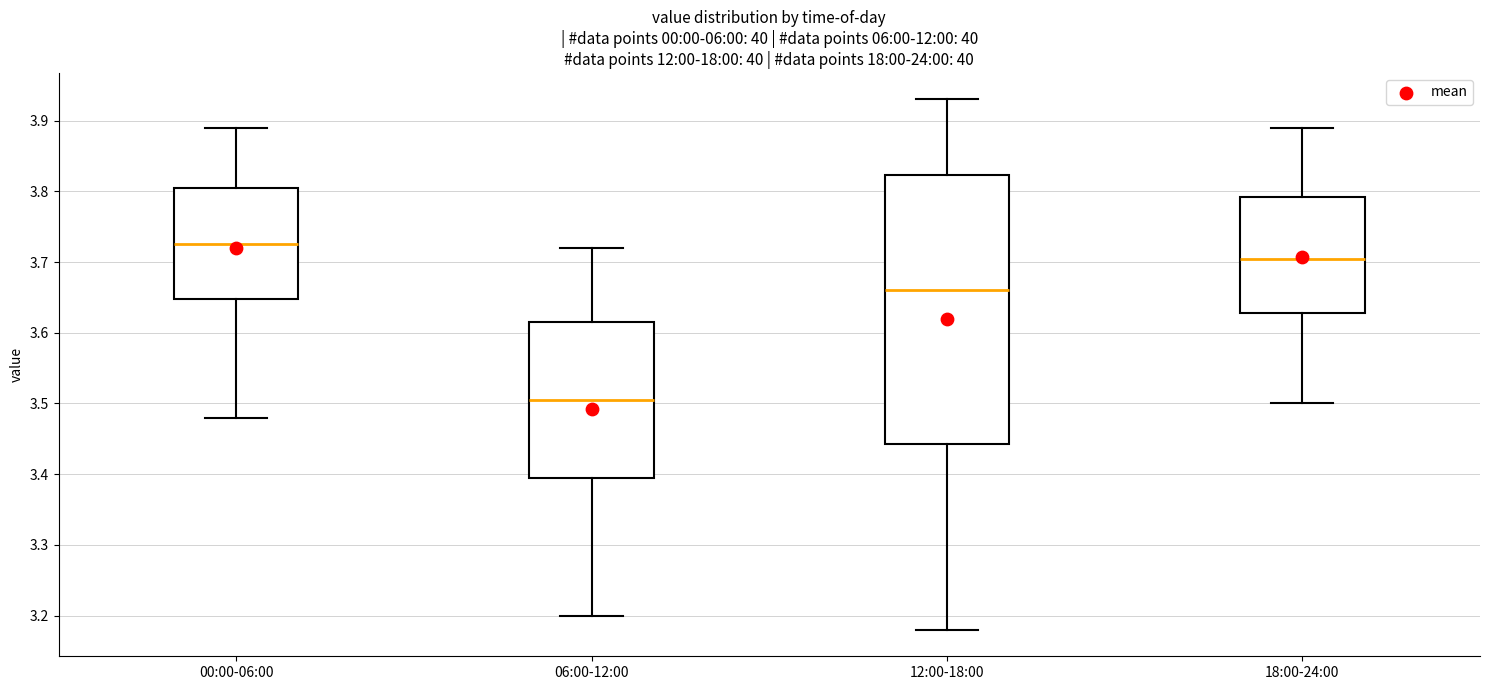

Which box's median line is the highest?

00:00-06:00